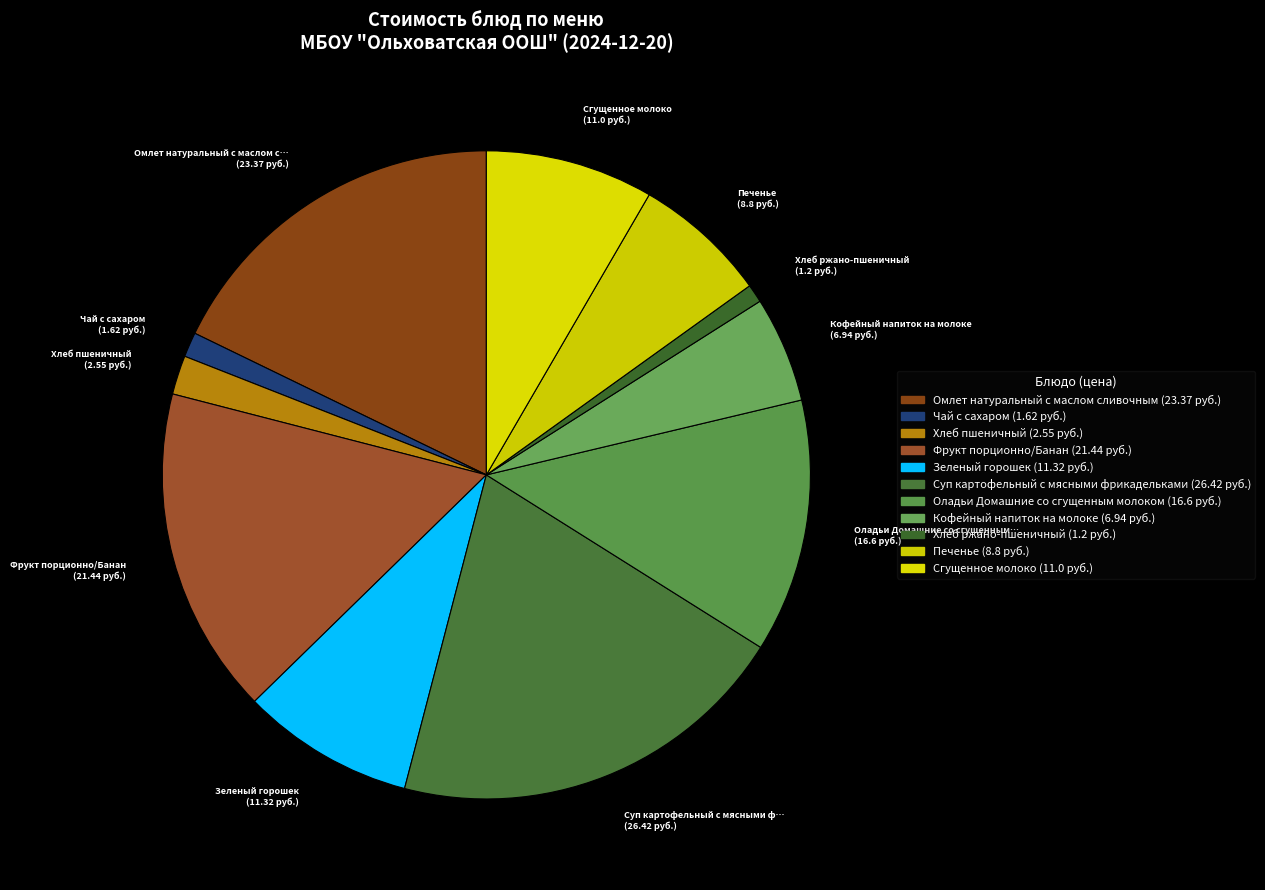

Count the number of slices in the pie.

11